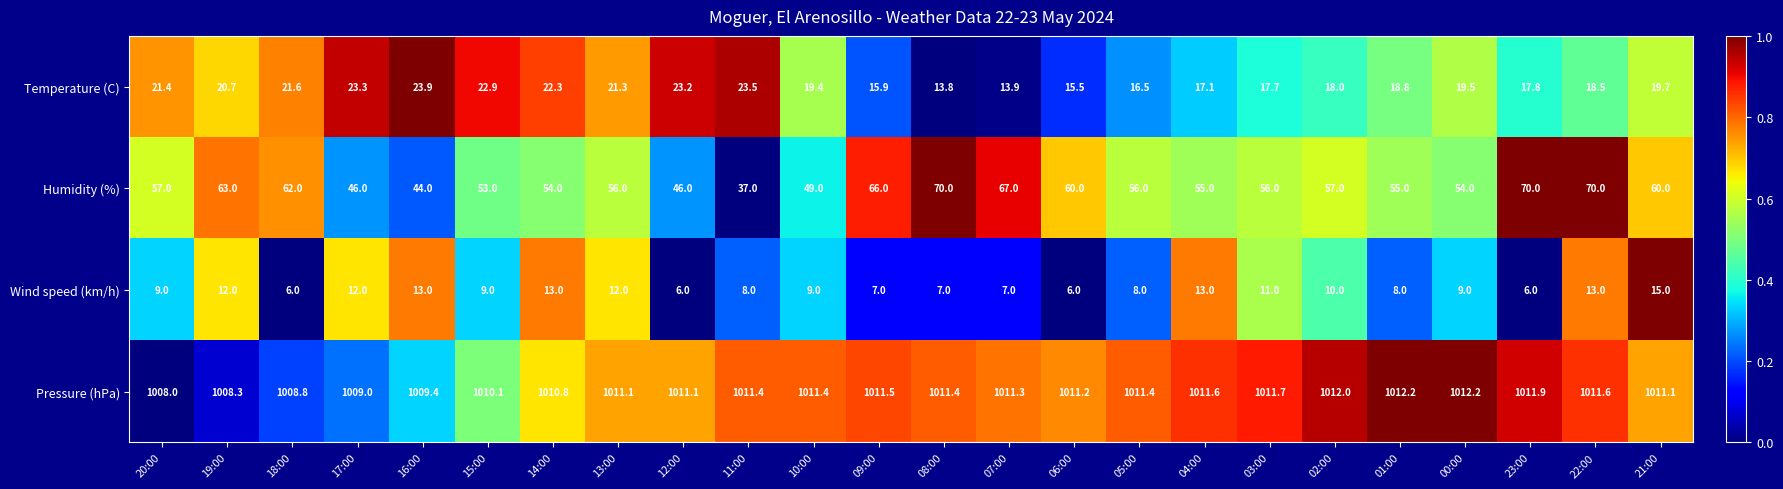

At which label does Temperature (C) reach its minimum?

08:00